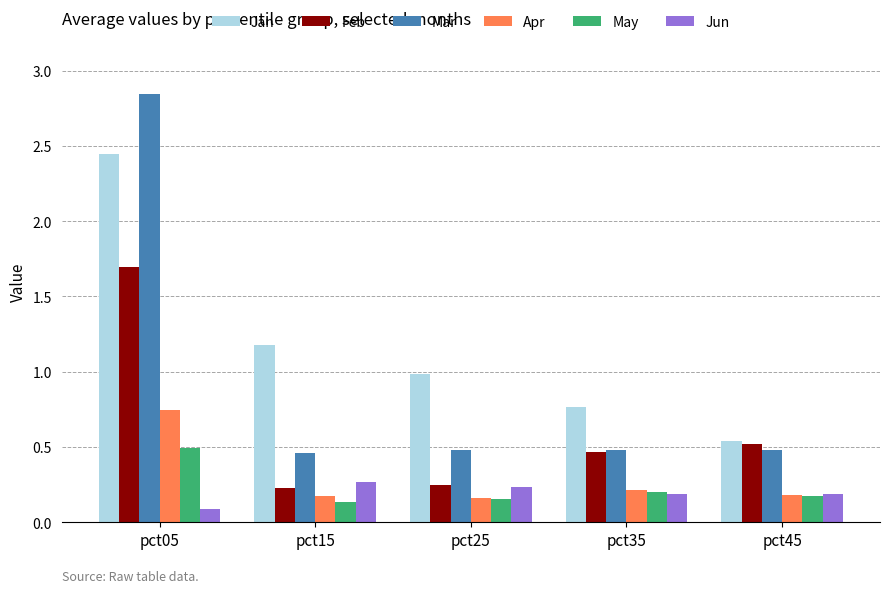

At how many categories does at least one series exceed 2?

1